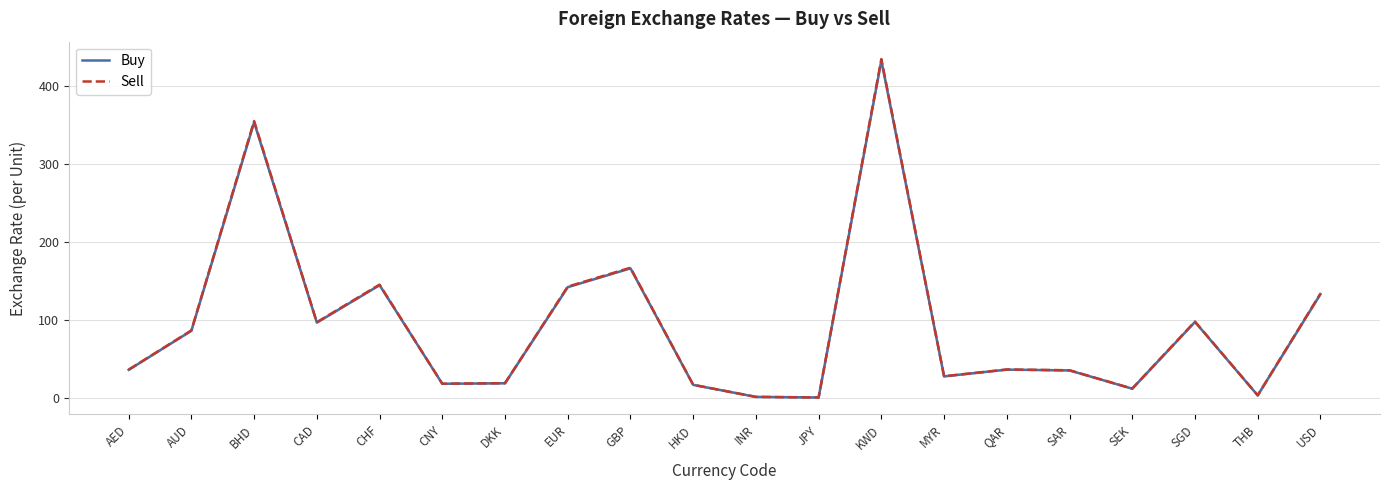

Does the chart display data point markers on the line(s)?

No